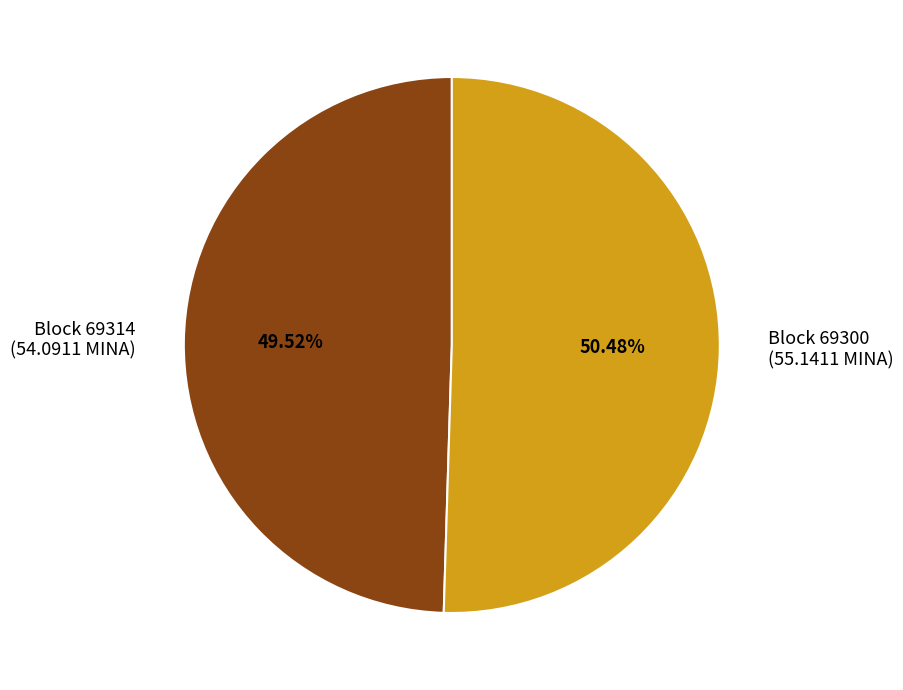

Is there a majority slice in this chart?

Yes